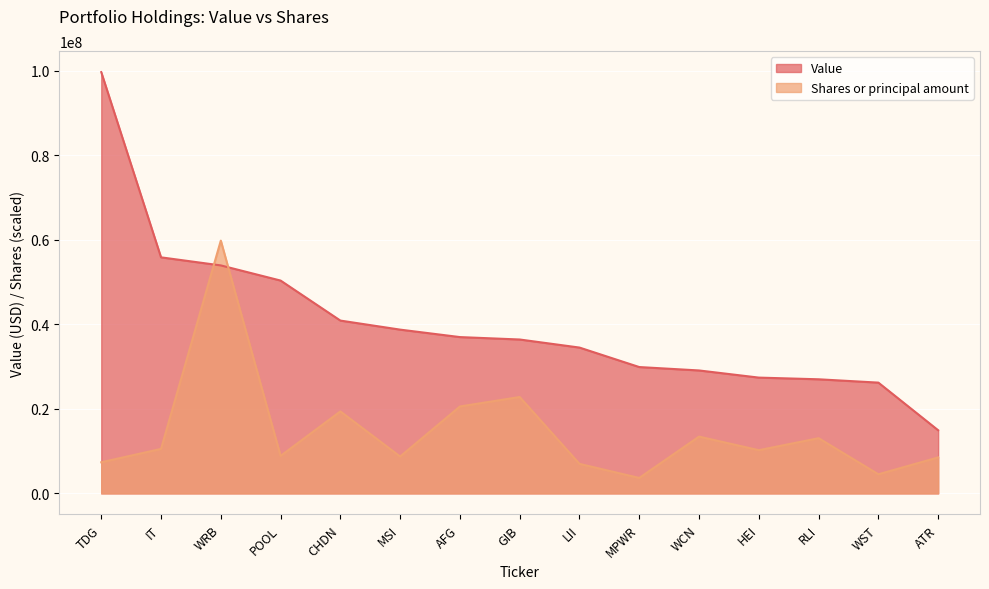

List the series in order of their overall mean, highest first.

Value, Shares or principal amount